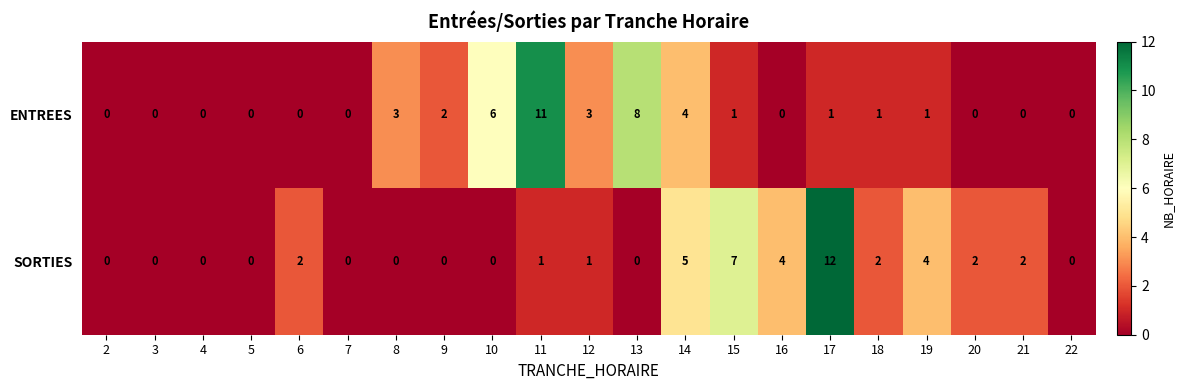

Is it true that ENTREES equals 5 at 12?

False